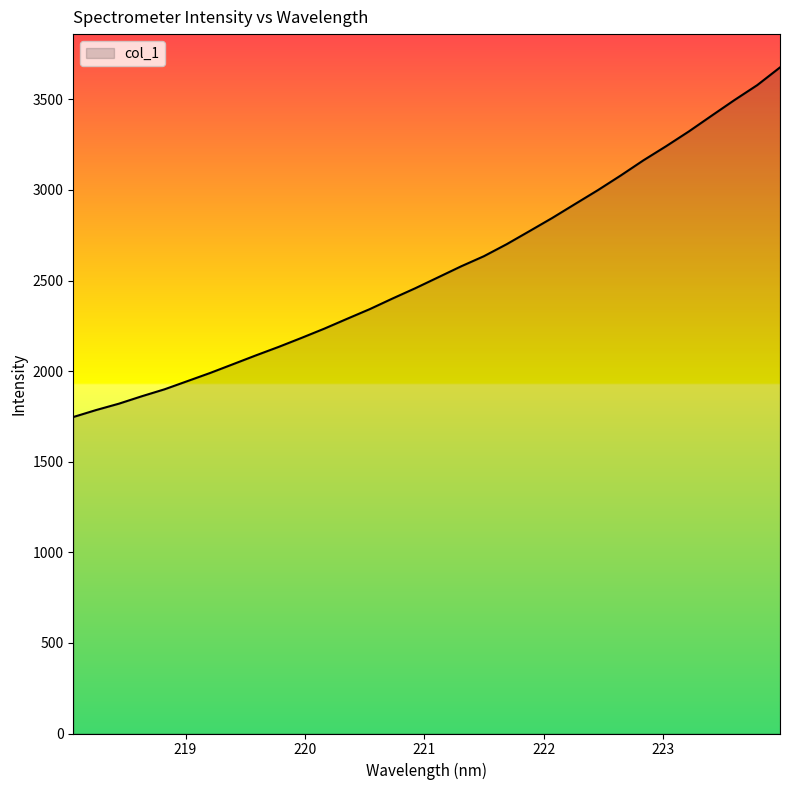

What is the smallest value displayed?

1746.7